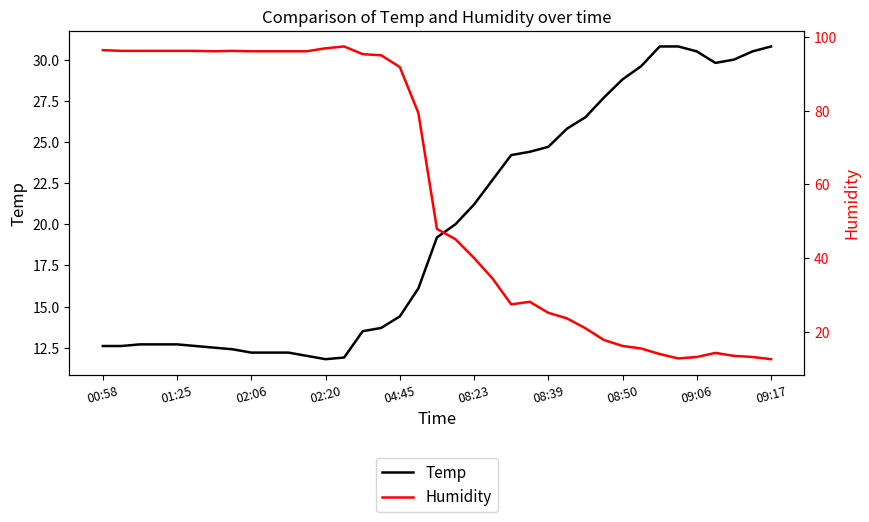

How many lines are shown in the chart?

2